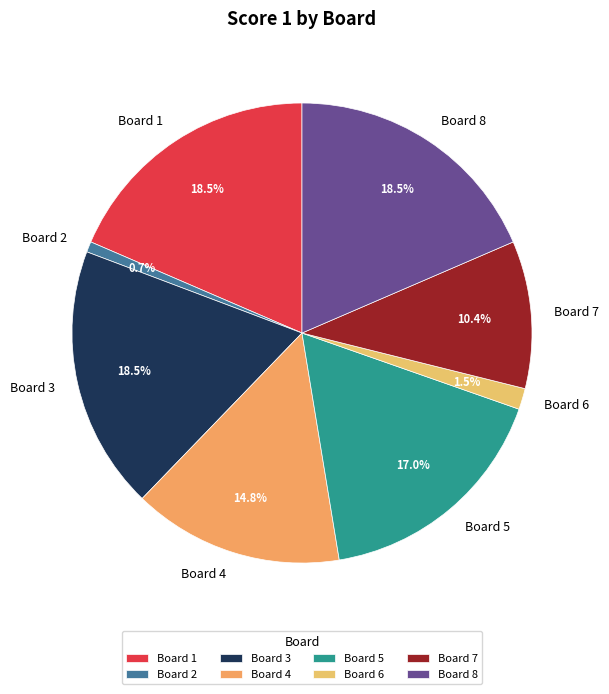

Approximately how many times larger is the value at Board 4 compared to Board 1?

0.8